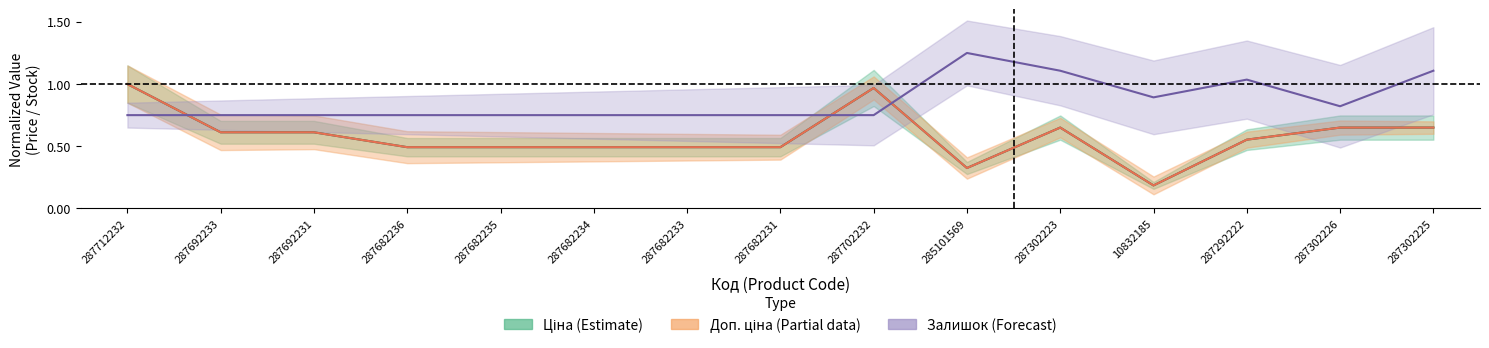

Which series has the largest range (max minus min)?

Ціна (Estimate)